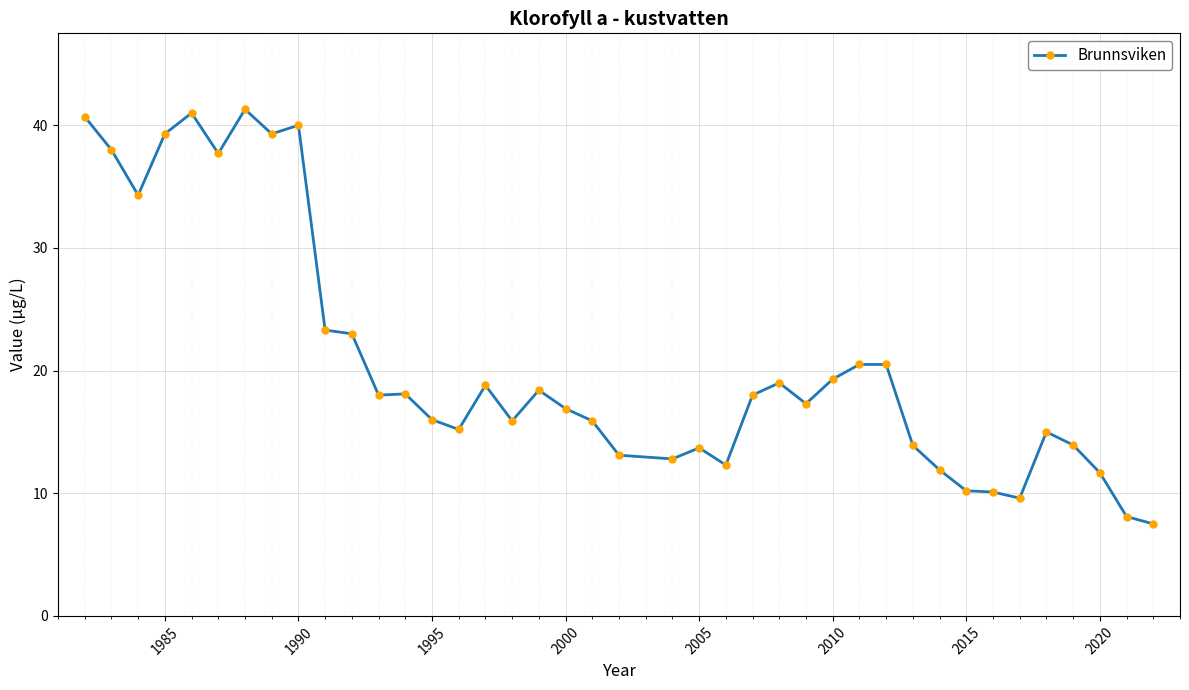

What is the greatest value displayed?

41.3